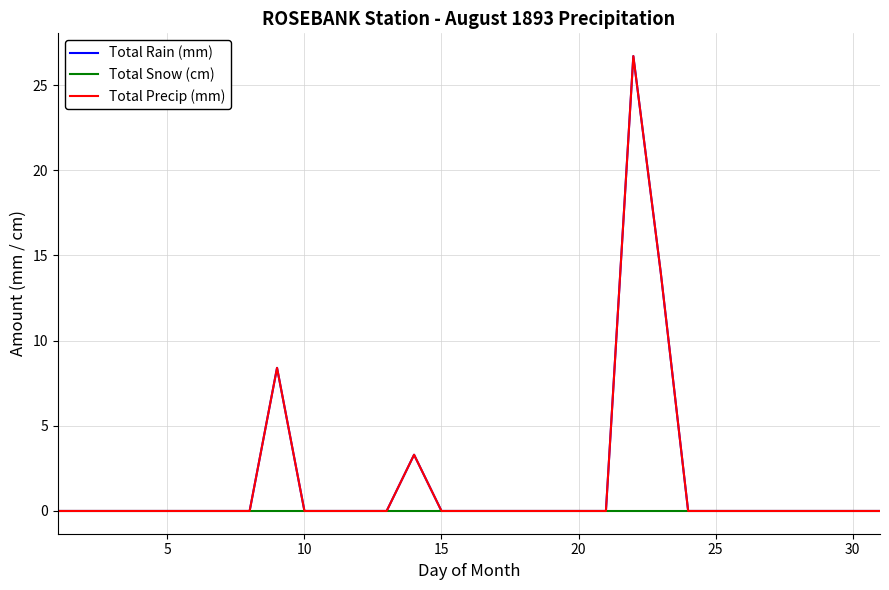

What is the label of the 1st point from the right?

30